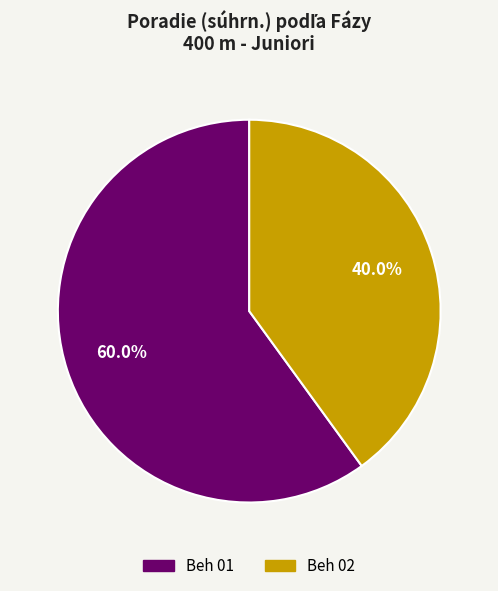

What is the total percentage of Beh 01 and Beh 02?

100.0%